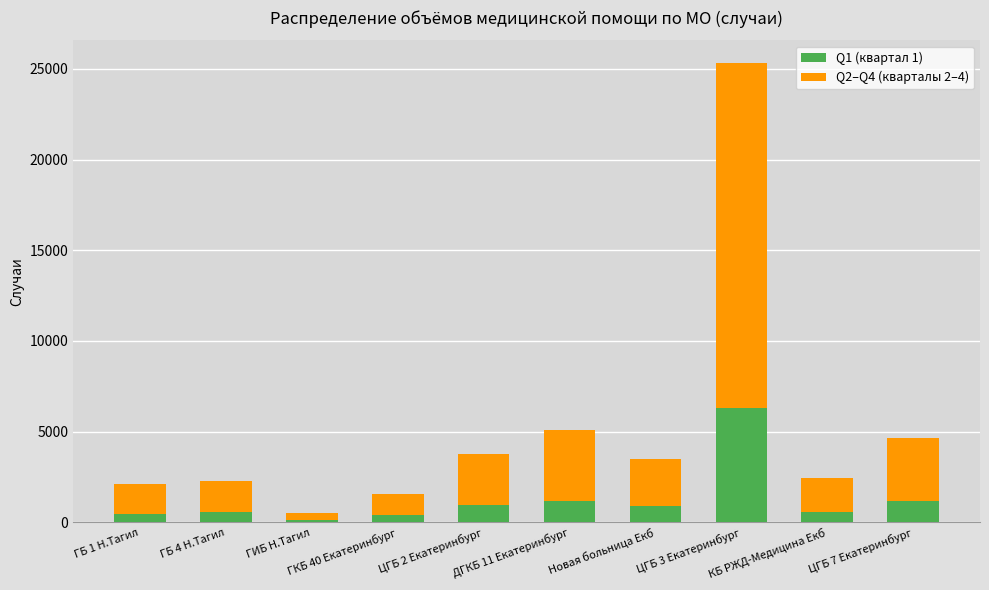

At which category is the sum across all series the highest?

ЦГБ 3 Екатеринбург